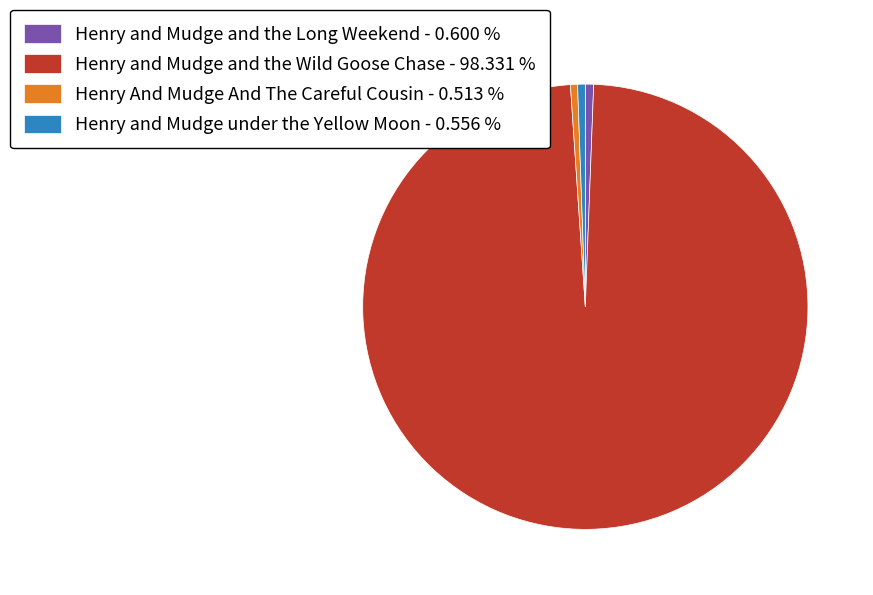

Do Henry and Mudge under the Yellow Moon - 0.556 % and Henry And Mudge And The Careful Cousin - 0.513 % together represent more than half of the pie?

No